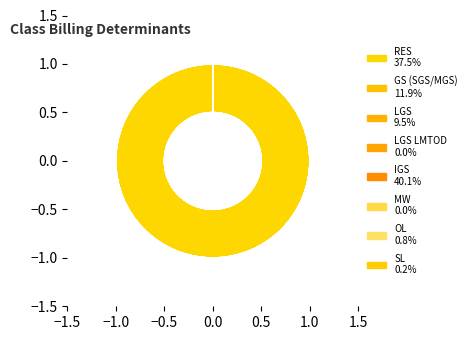

What percentage is NOT represented by LGS?

90.5%